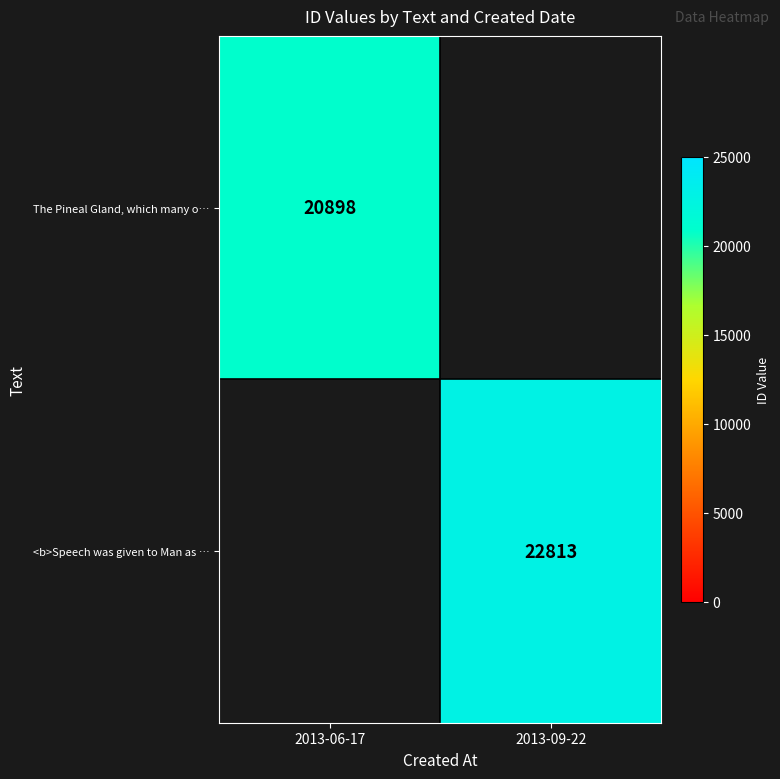

Is it true that The Pineal Gland, which many o… equals 29325 at 2013-06-17?

False